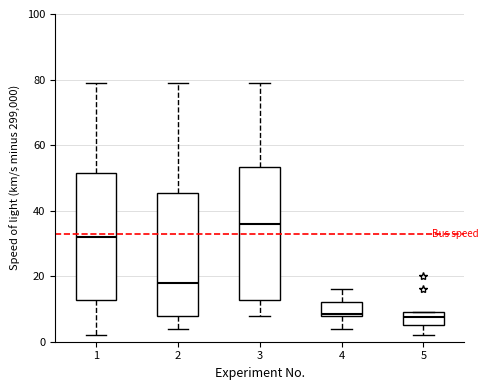

Reading left to right, transcribe this box plot: for each box, give where its median line is, the range the box spans, and where its two whiskers end, as read against the y-axis. The values are not printed on the chart, so give them approximately, as read against the axis.

1: median 32, box 12 to 52, whiskers 2 to 80
2: median 18, box 8 to 46, whiskers 4 to 80
3: median 36, box 12 to 54, whiskers 8 to 80
4: median 8 (just above the box's lower edge), box 8 to 12, whiskers 4 to 16
5: median 8, box 6 to 10, whiskers 2 to 10